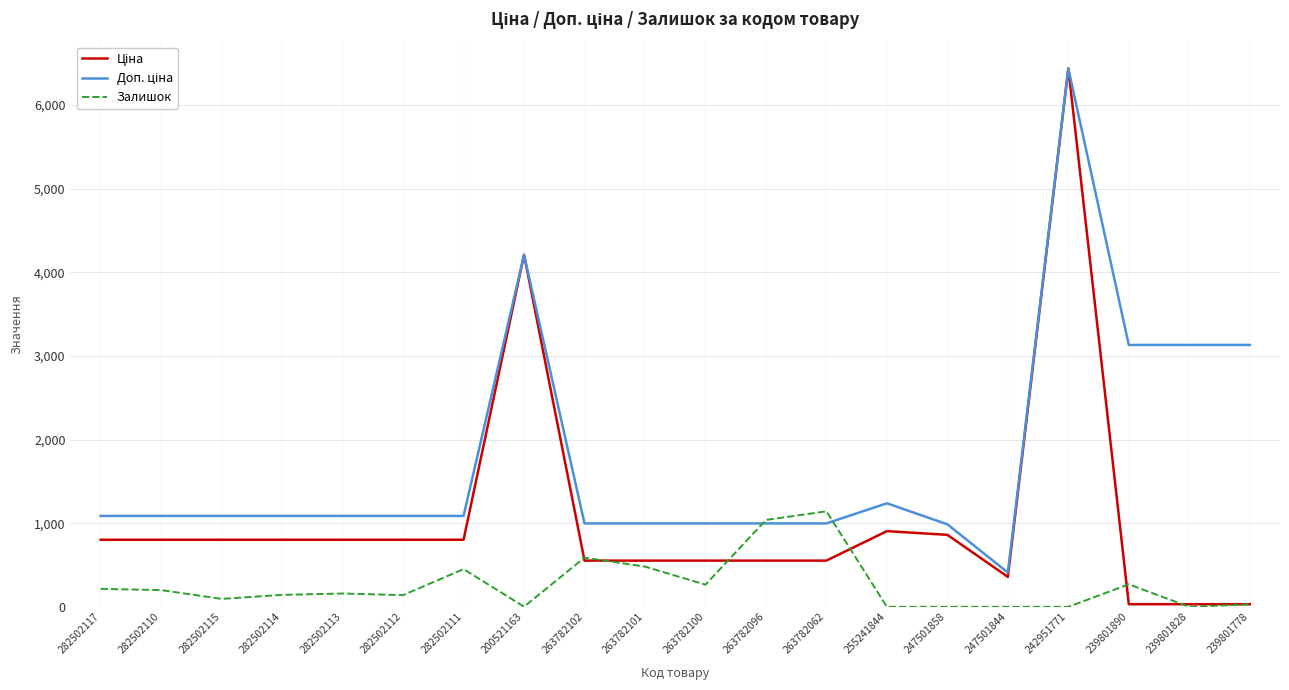

What is the difference between the highest and lowest values at 282502111?

636.0